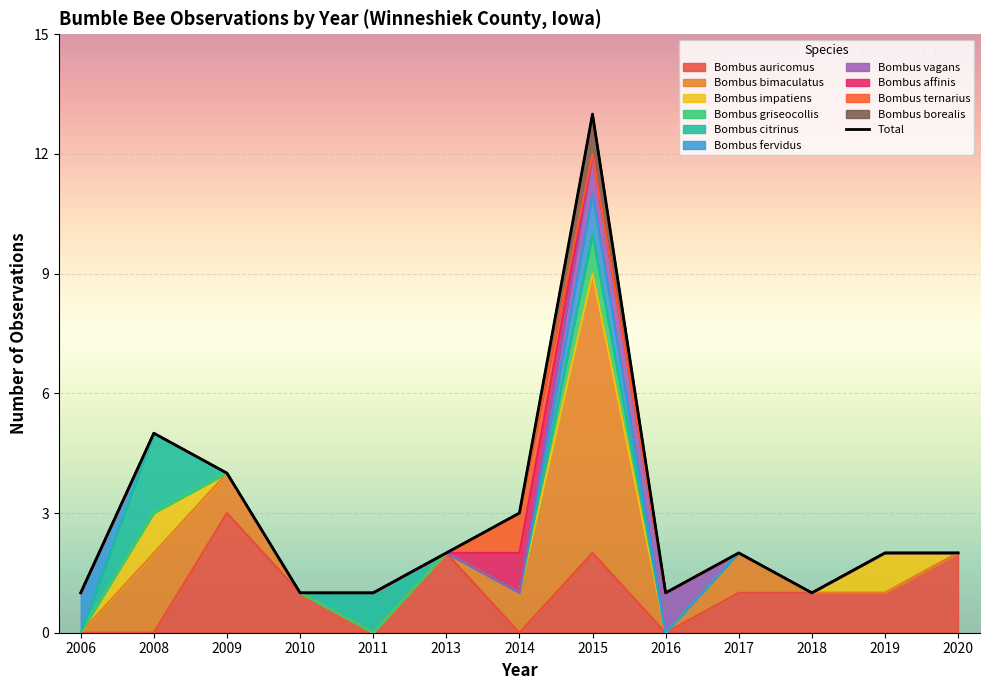

What is the difference between the maximum and second lowest values?

12